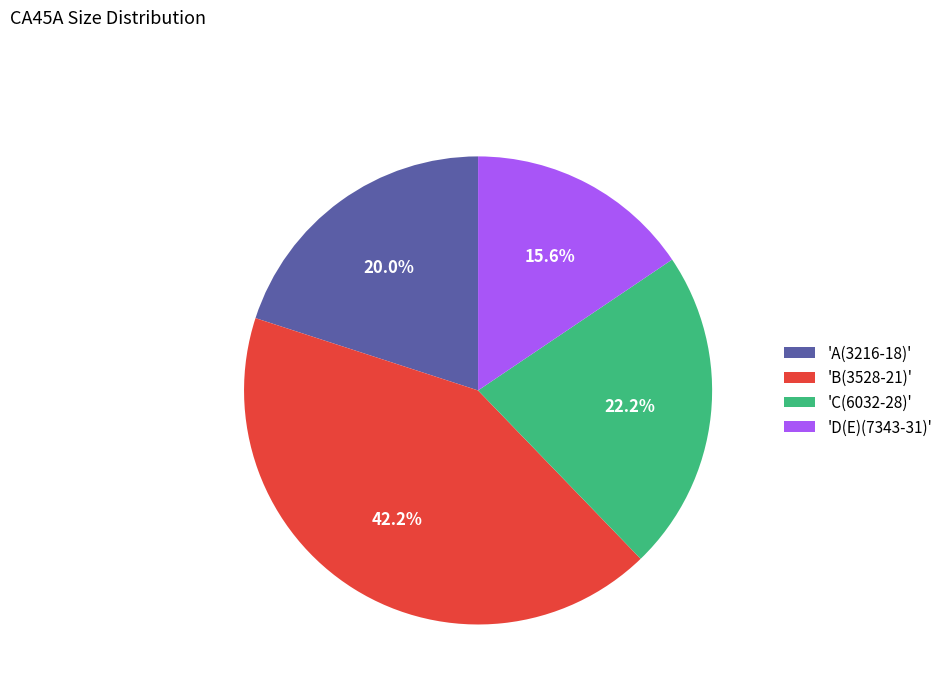

How many segments does this pie chart have?

4